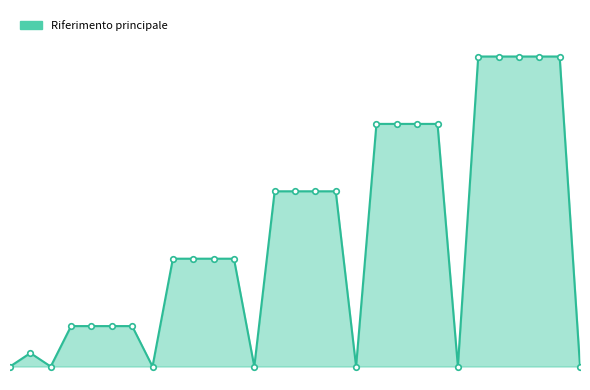

Does the chart display data point markers on the line(s)?

No